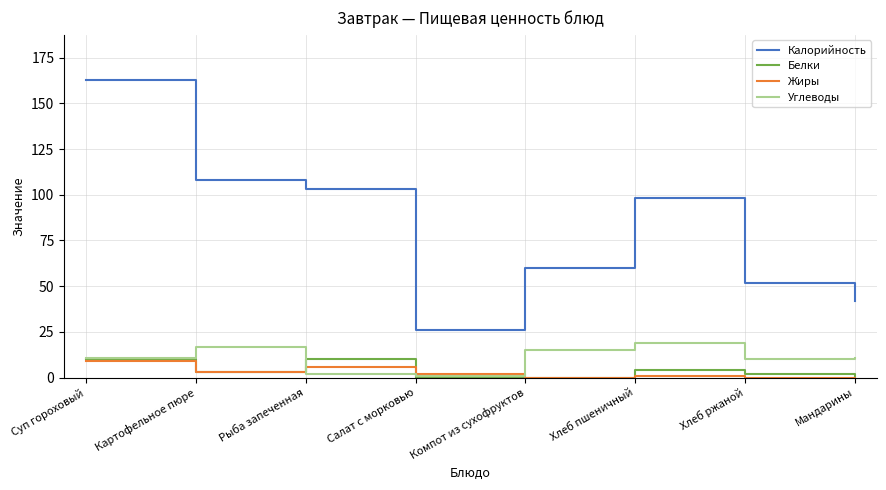

Is this an area chart (filled region under the line)?

No